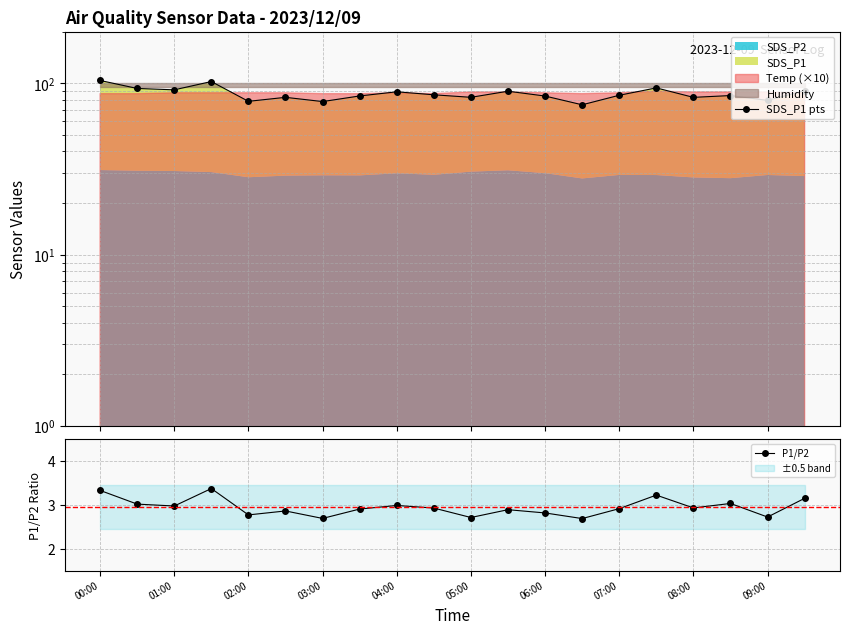

How many interior local peaks does the P1/P2 series have?

6